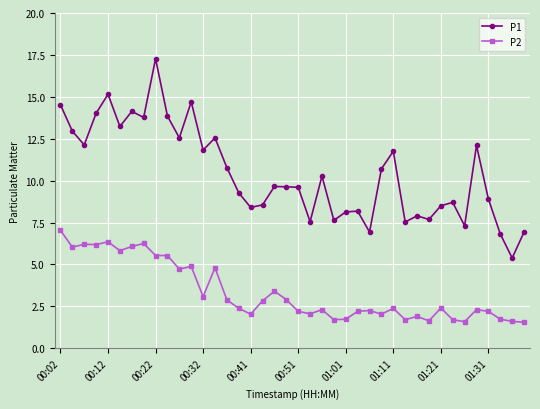

True or false: P2 has more than 0 interior local peaks.

True